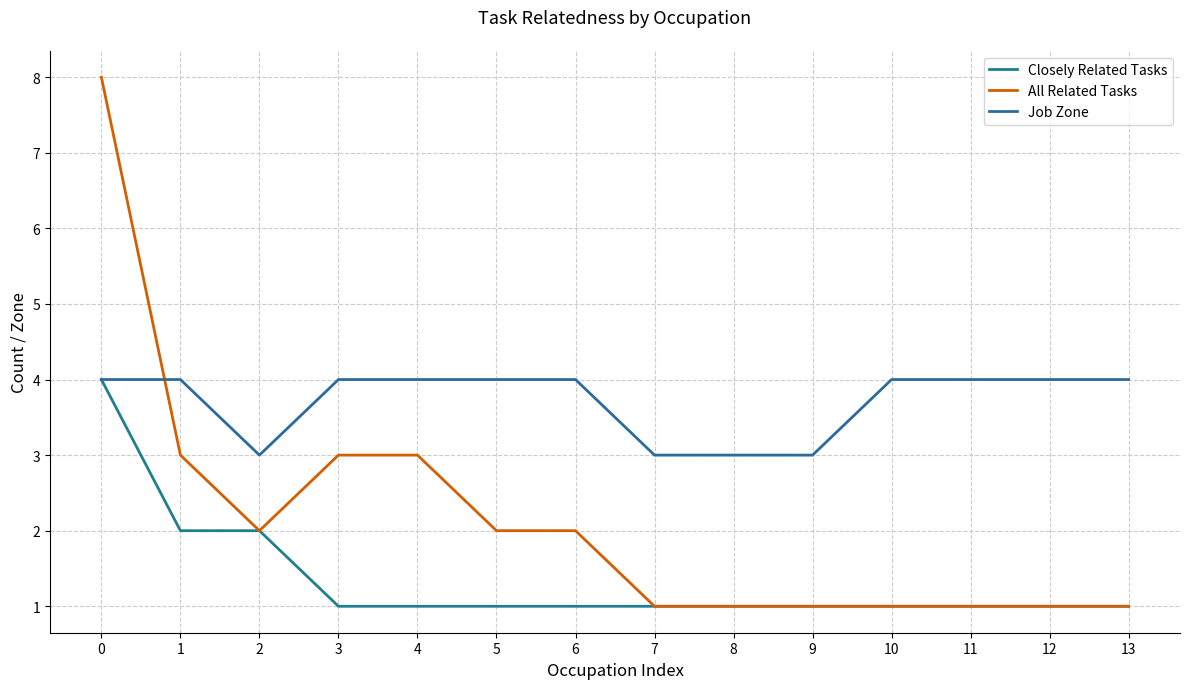

What is the approximate value of Closely Related Tasks at 9?

1